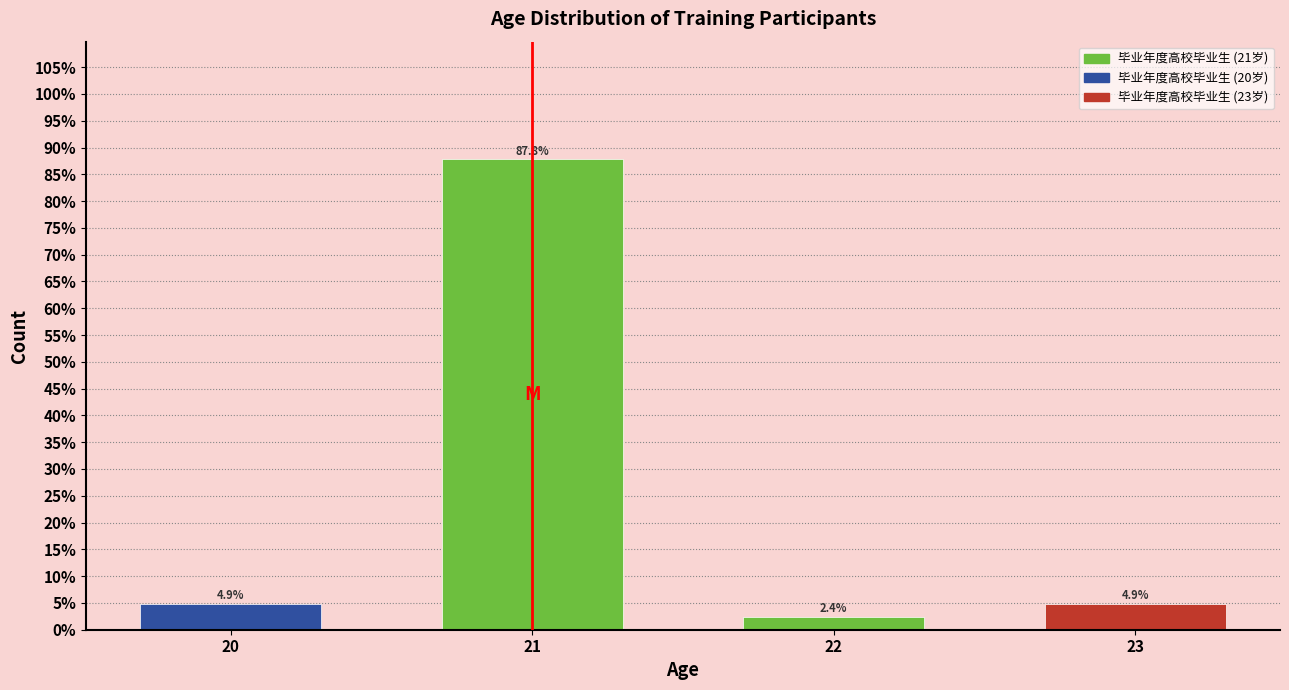

Reading left to right, what are all the values shown in this chart?

4.9	87.8	2.4	4.9